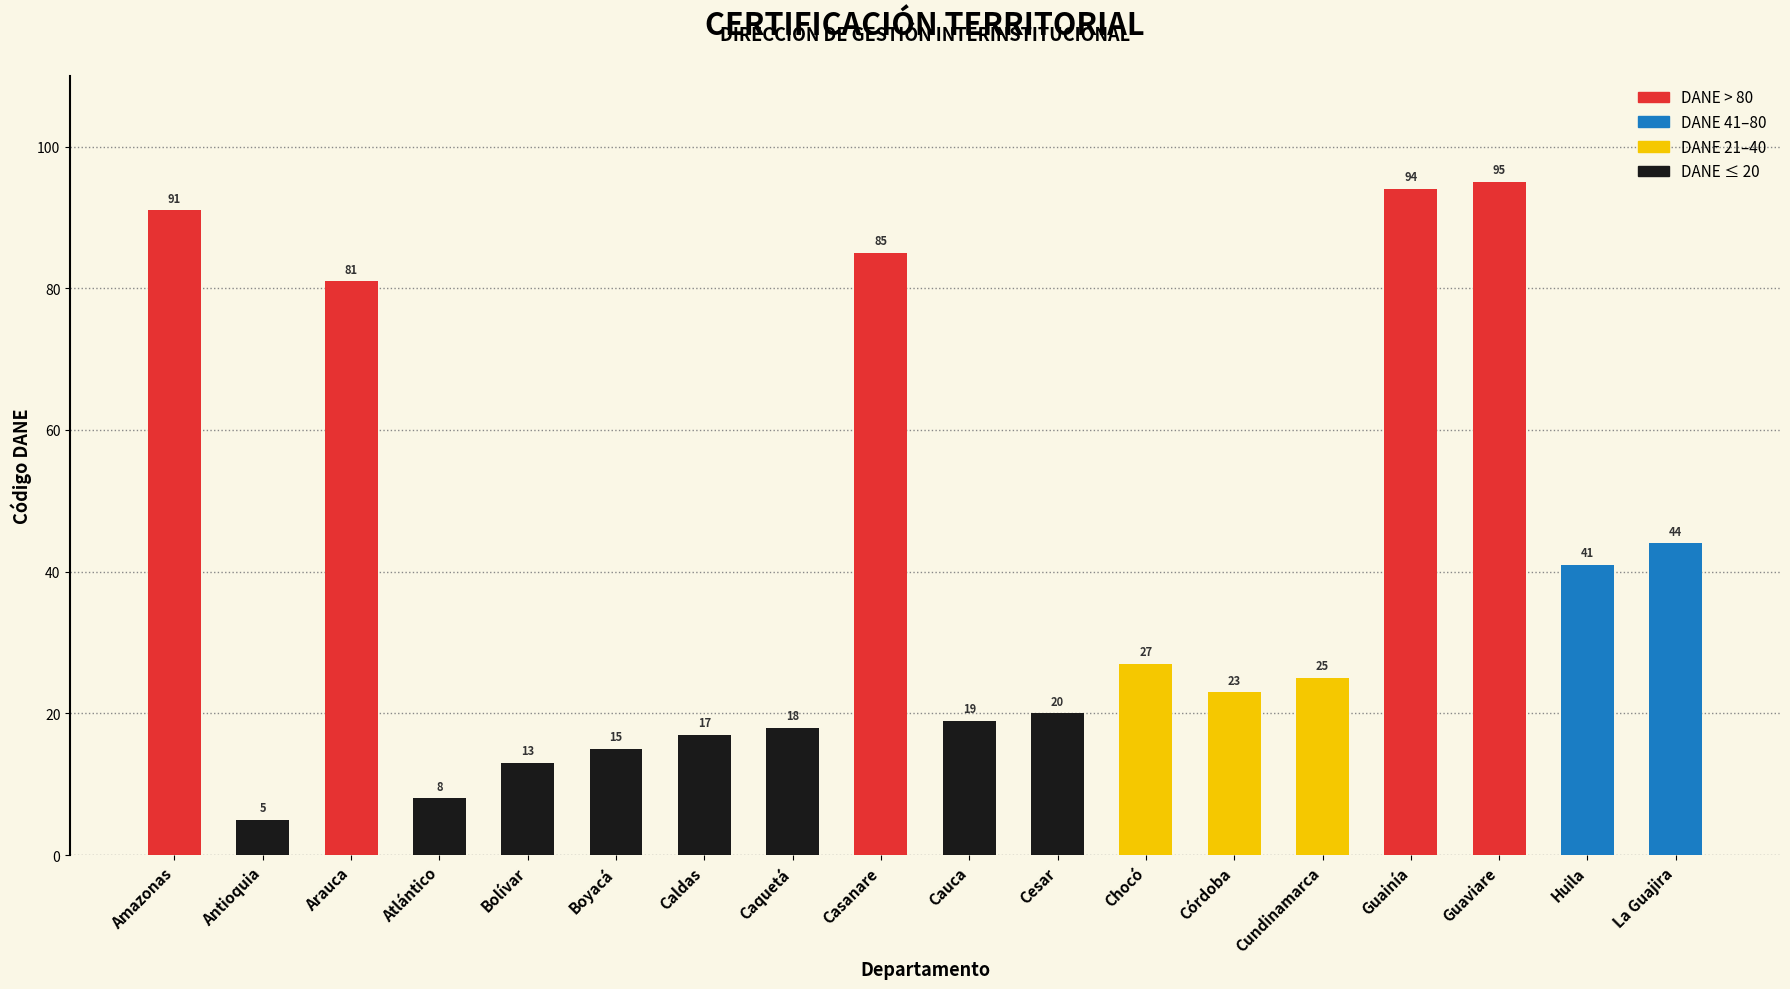

Where does the data first go above 25?

Amazonas